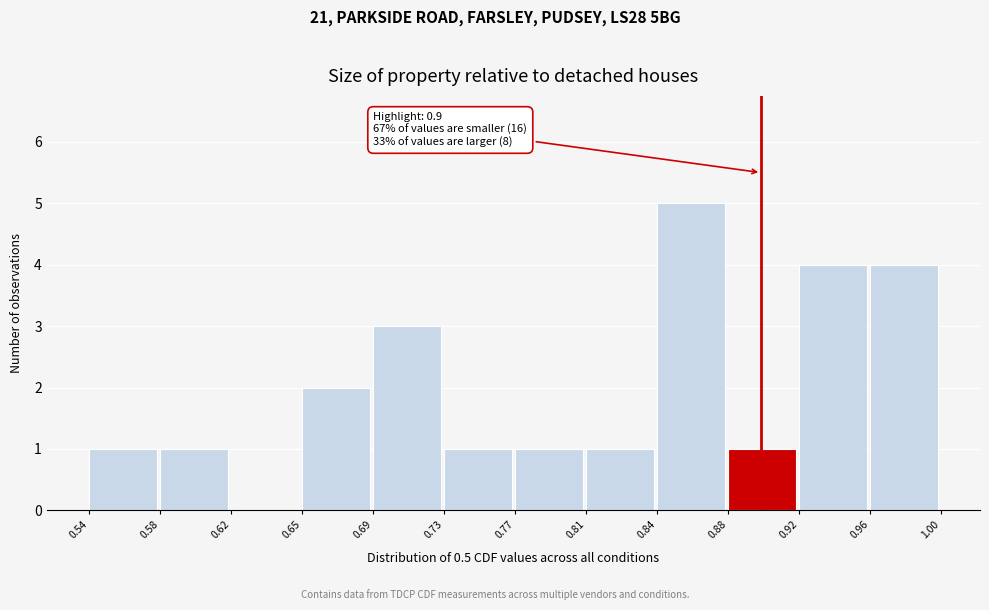

Which range on the x-axis has the tallest bar?

0.84 to 0.88